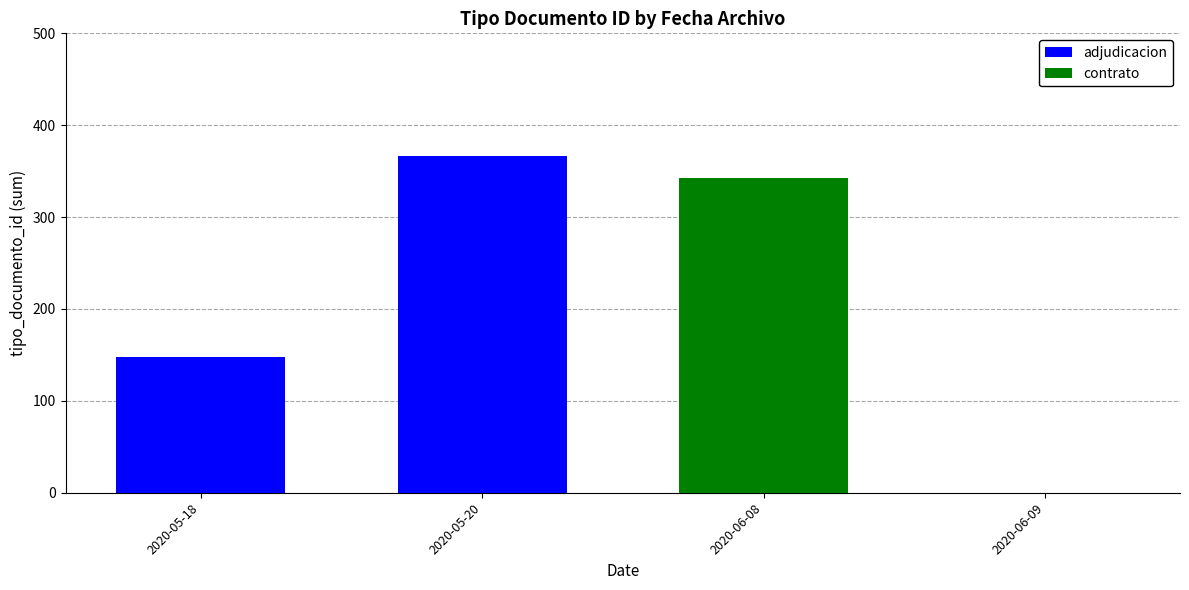

Count the number of data series in this chart.

2